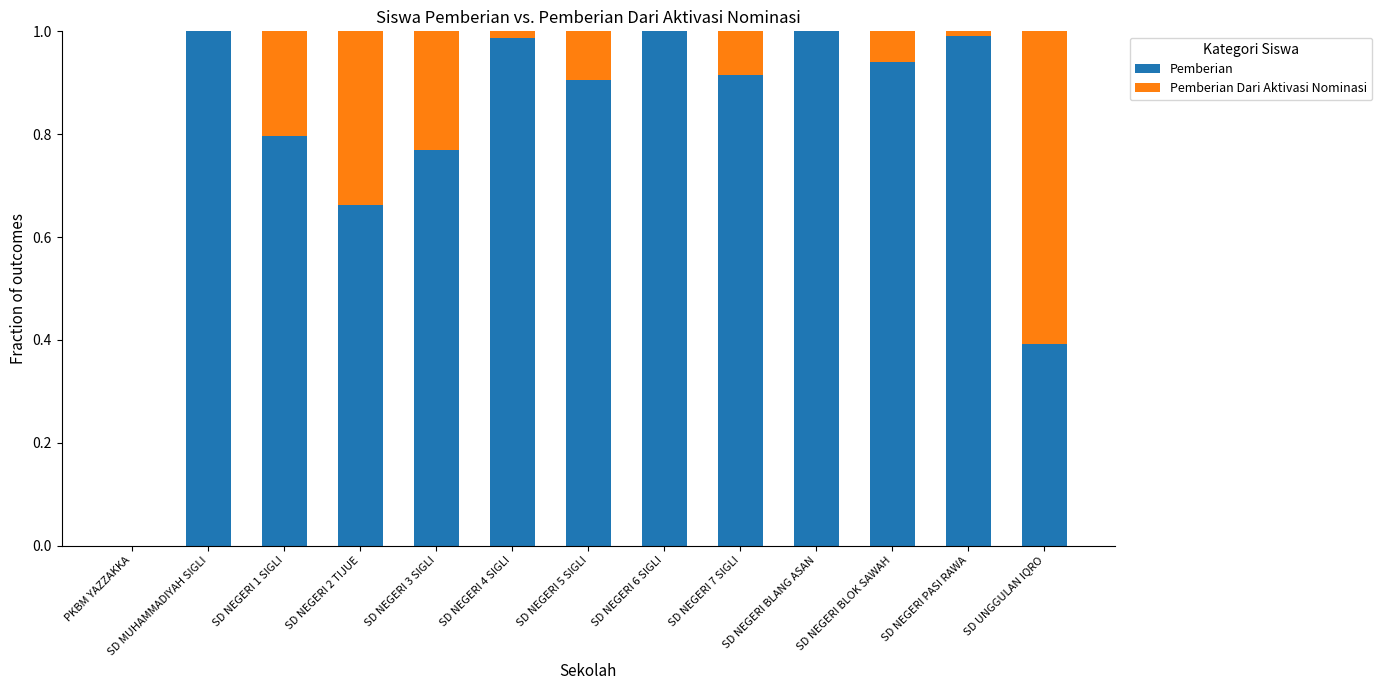

True or false: Pemberian has a value of 1.0 at SD MUHAMMADIYAH SIGLI.

True